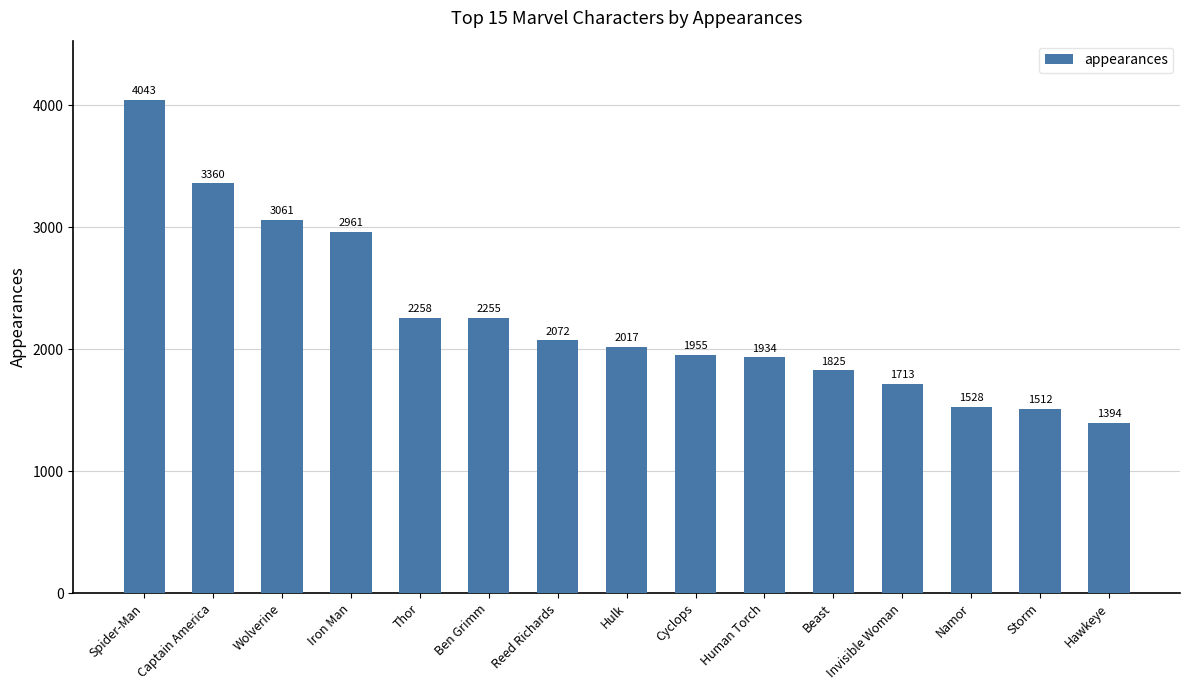

What is the difference between the maximum and second lowest values?

2531